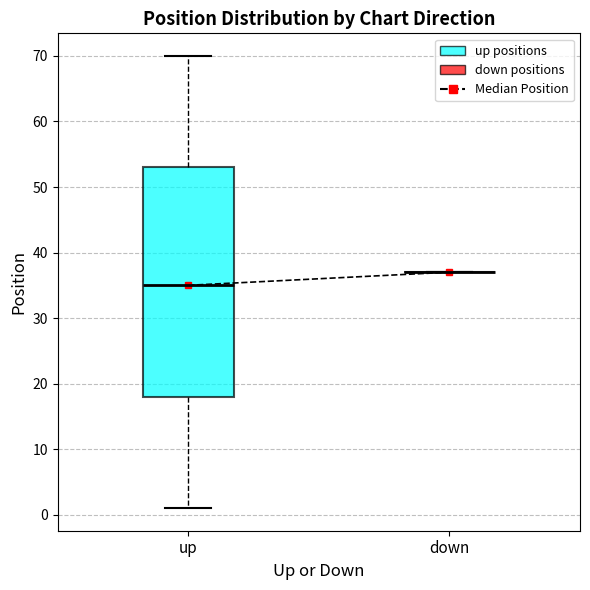

Where does the upper whisker of the box for up end on the y-axis? The values are not printed on the chart, so give them approximately, as read against the axis.

70